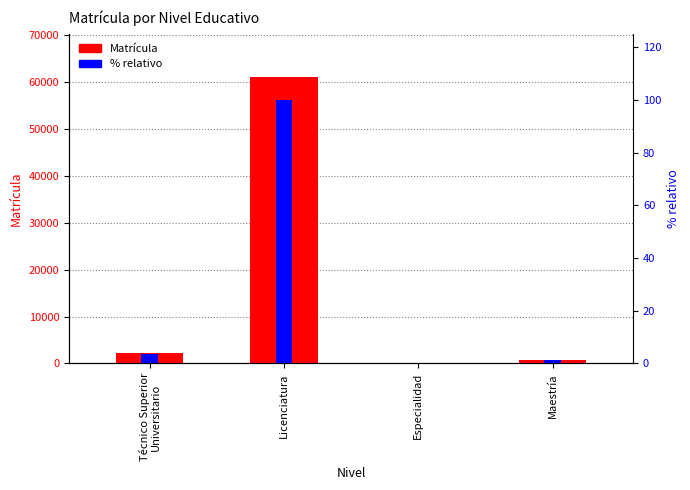

Reading left to right, what are all the values shown in this chart?

Matrícula: Técnico Superior
Universitario=2309.0	Licenciatura=61130.0	Especialidad=130.0	Maestría=702.0
% relativo: Técnico Superior
Universitario=3.8	Licenciatura=100.0	Especialidad=0.2	Maestría=1.1